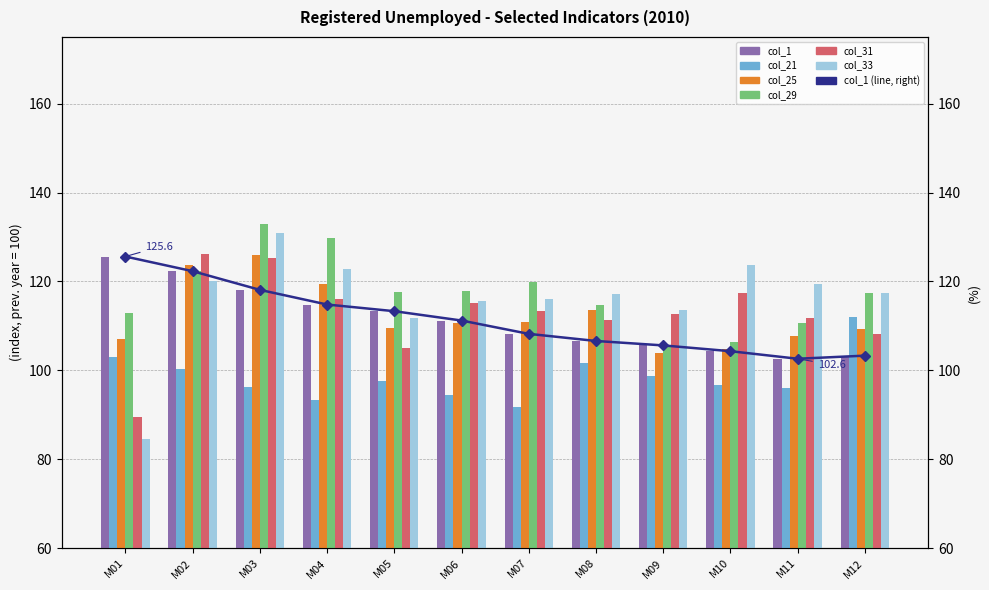

How many bars are there in total?

72